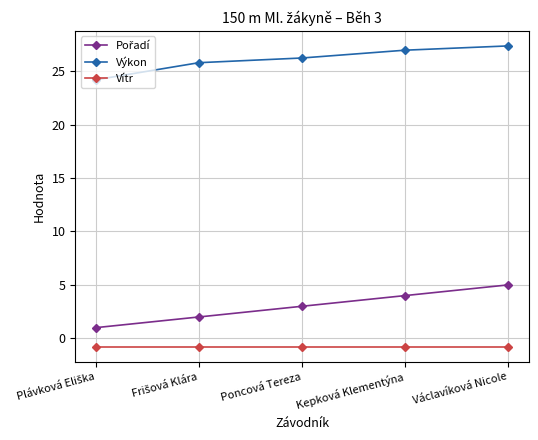

Read the Výkon value at Poncová Tereza.

26.2